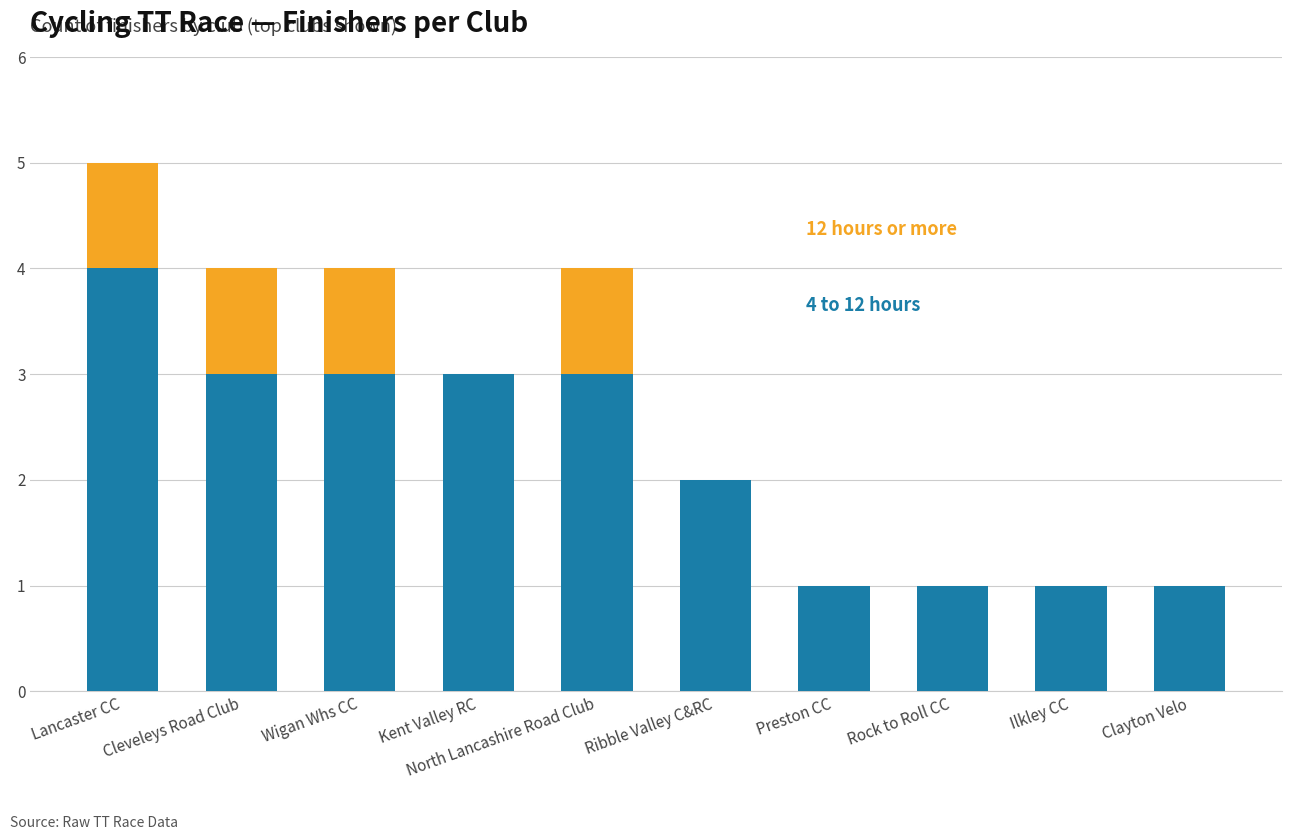

At which category is the sum across all series the highest?

Lancaster CC